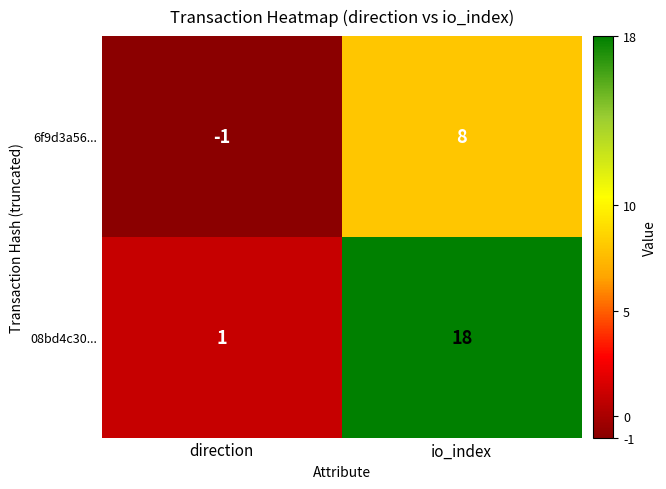

True or false: 08bd4c30... has a value of 4 at io_index.

False